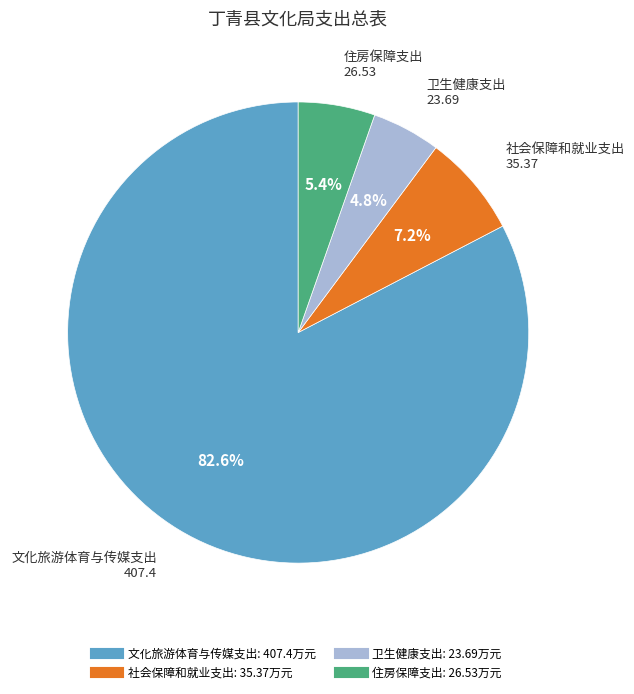

Combined, what portion of the pie is 文化旅游体育与传媒支出 and 住房保障支出?

88.0%